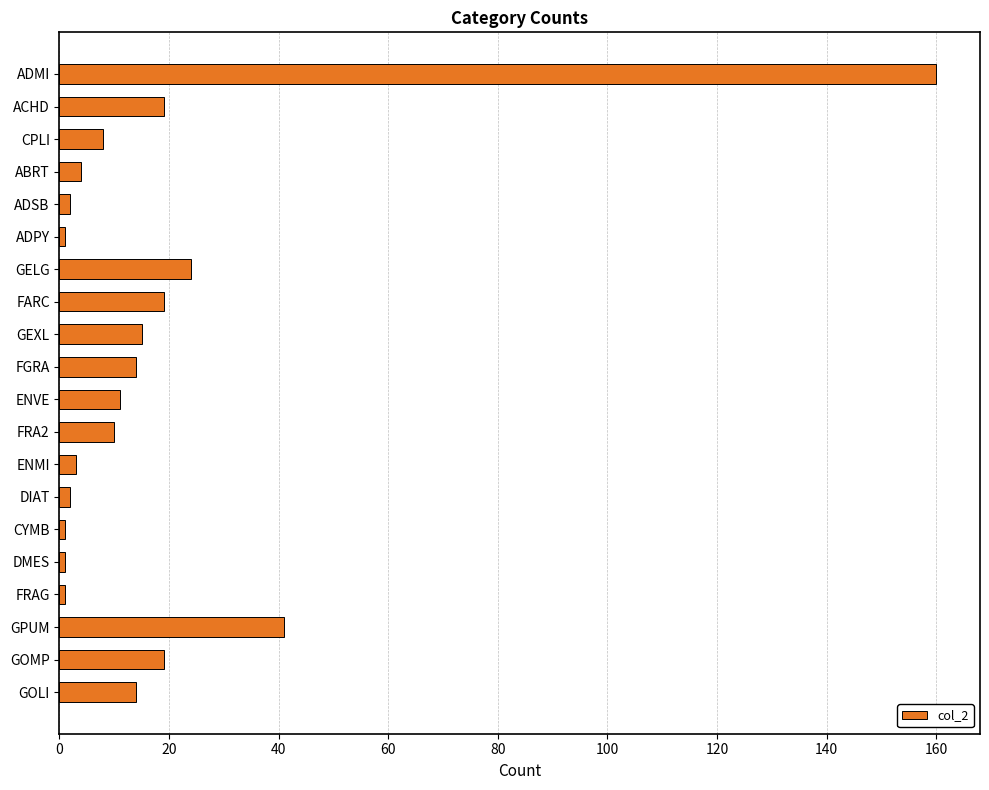

The value at GOLI is 14. True or false?

True